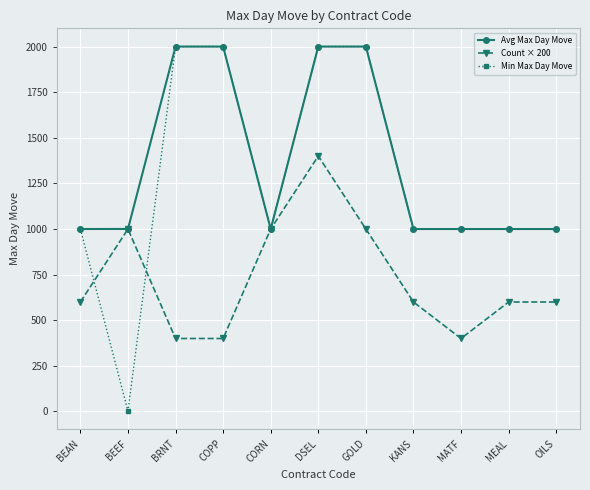

What is the sum of all Count × 200 values?

8000.0